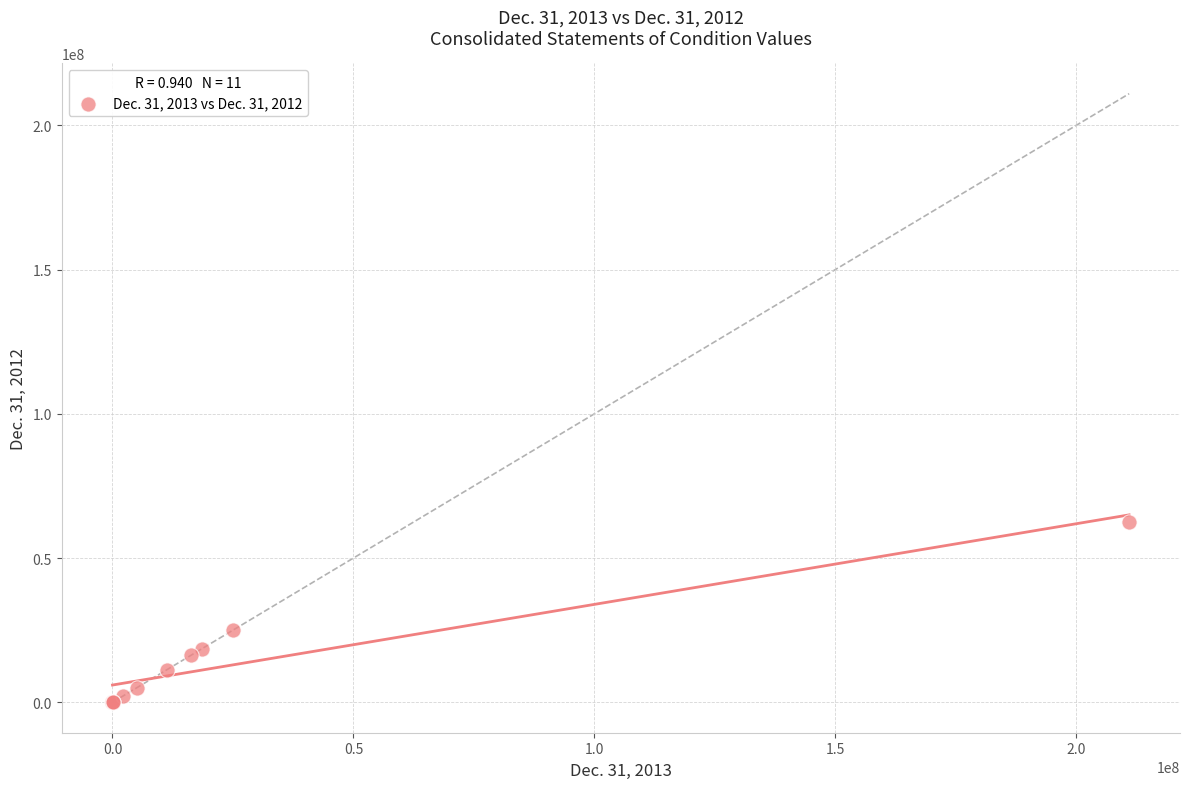

What Y value in the scatter plot is closest to 31215500?

25000000